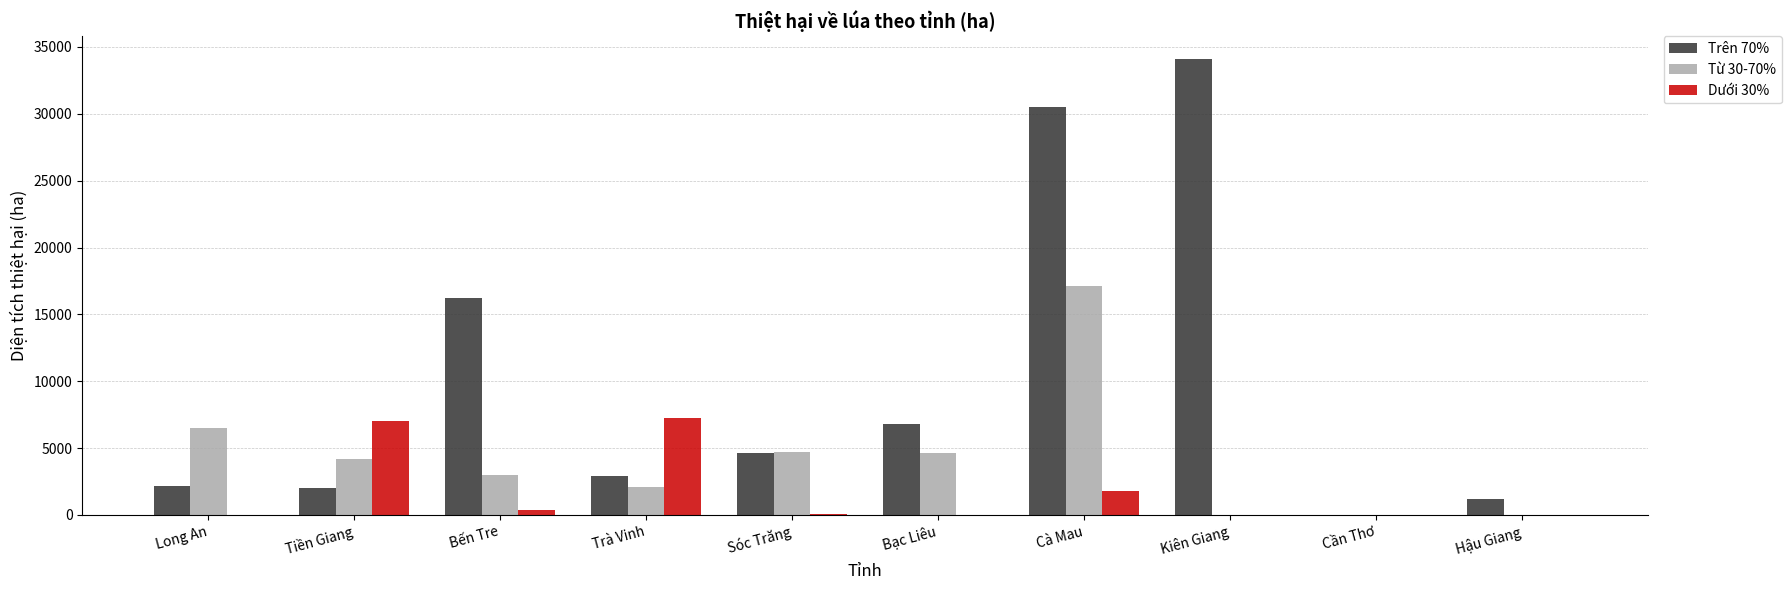

Are the bars grouped side by side (vs. stacked)?

Yes